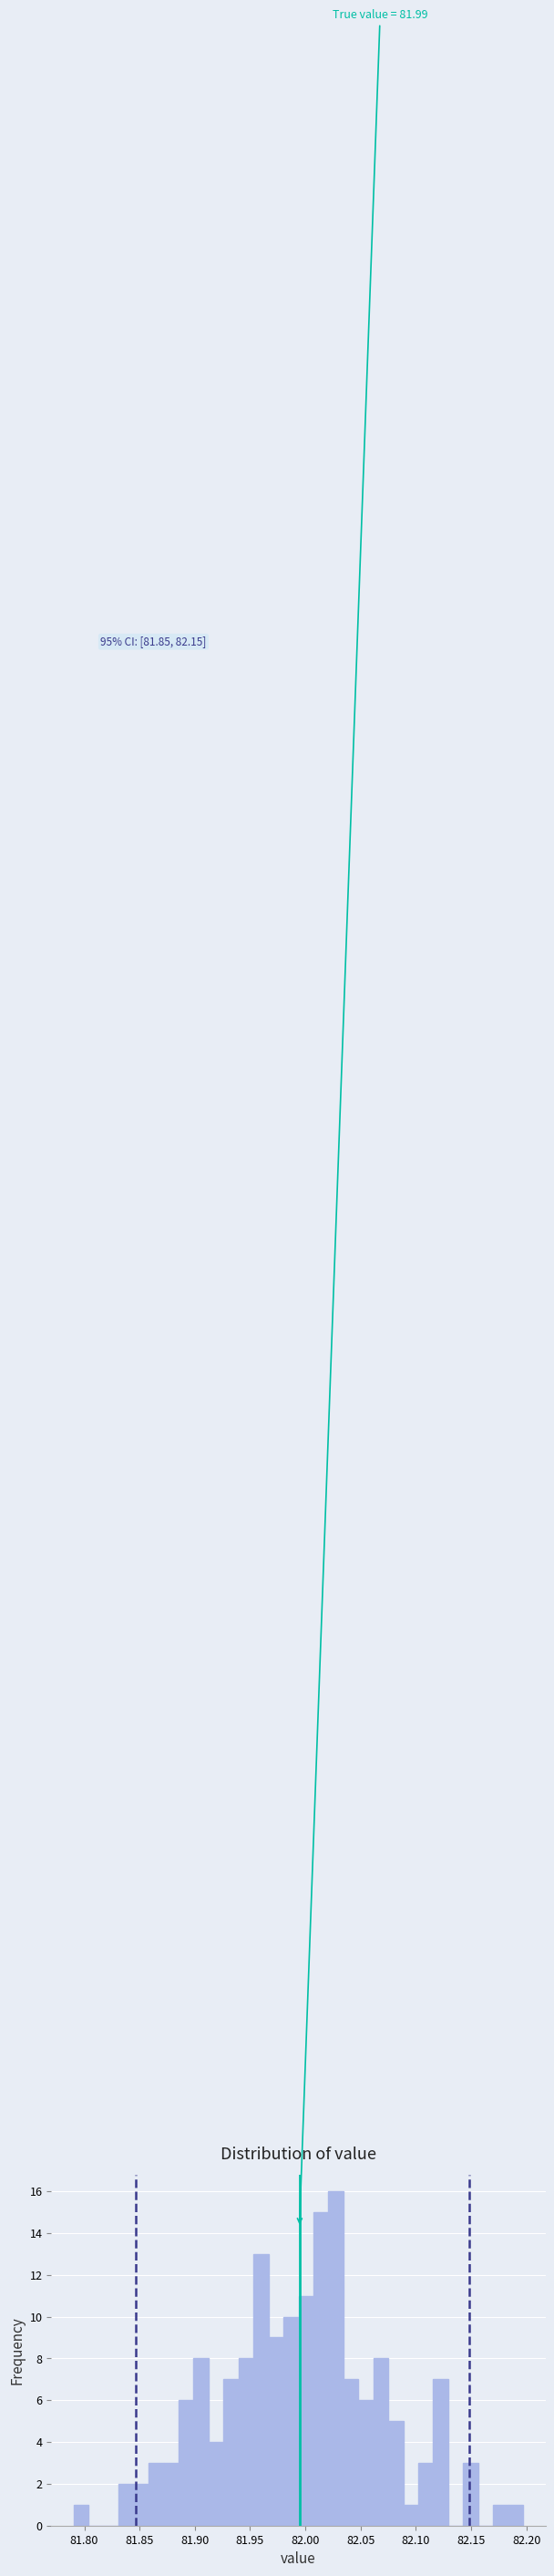

Read against the x-axis, roughly where is the centre of the tallest bar?

82.030